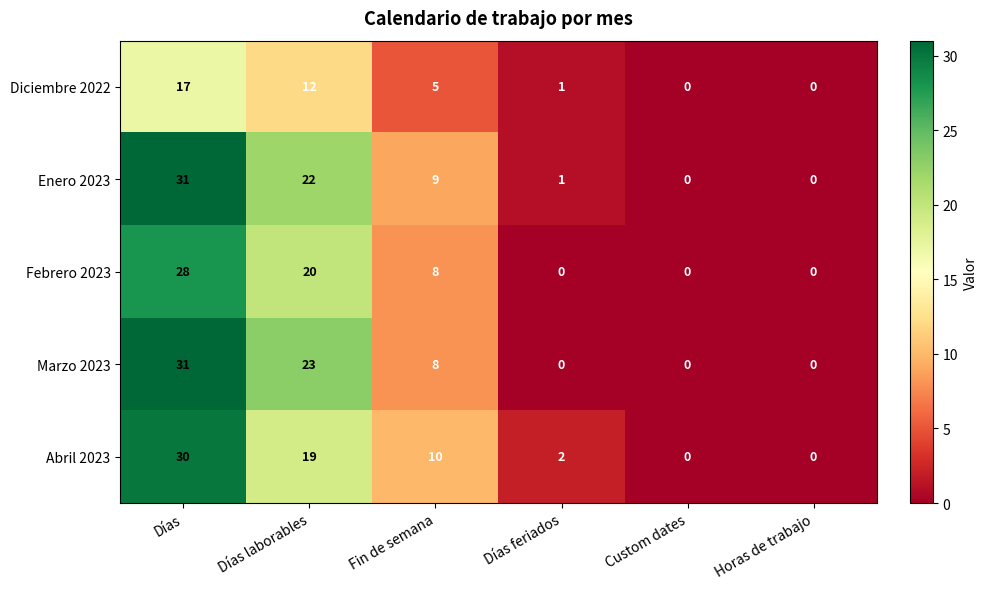

How many categories are shown in the chart?

6